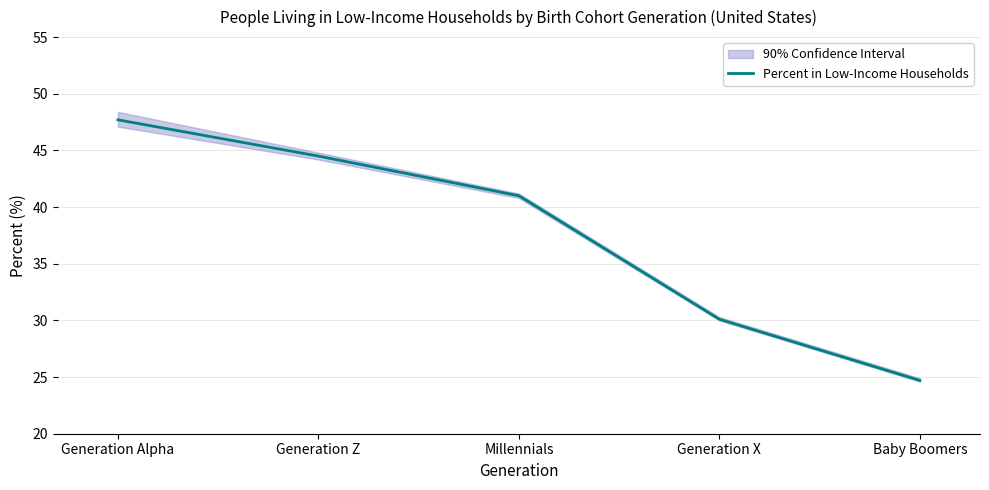

At which label is the value closest to 36?

Millennials